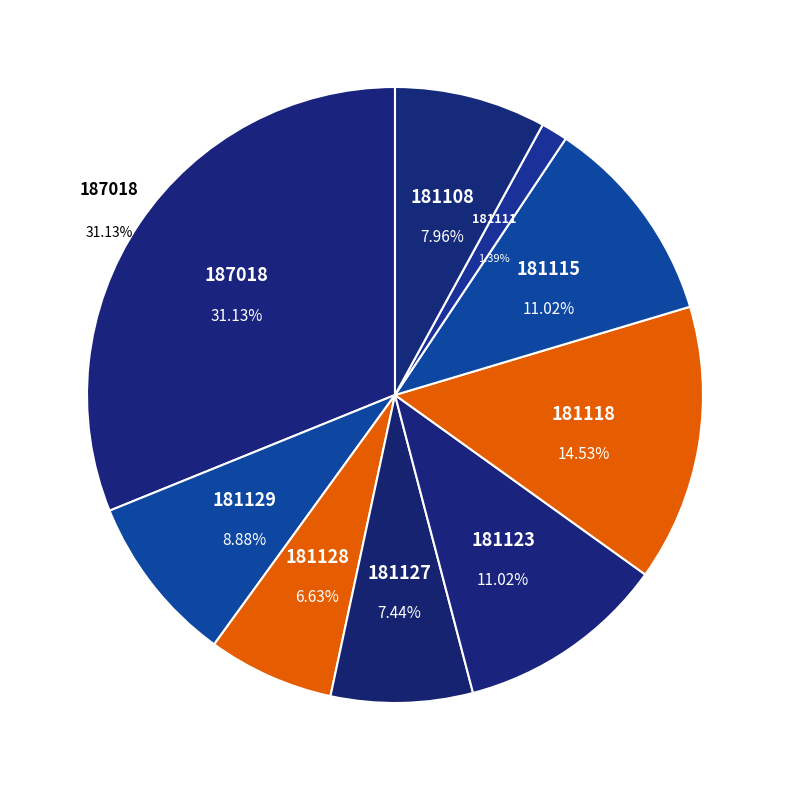

Which category has the smallest portion of the pie?

181111